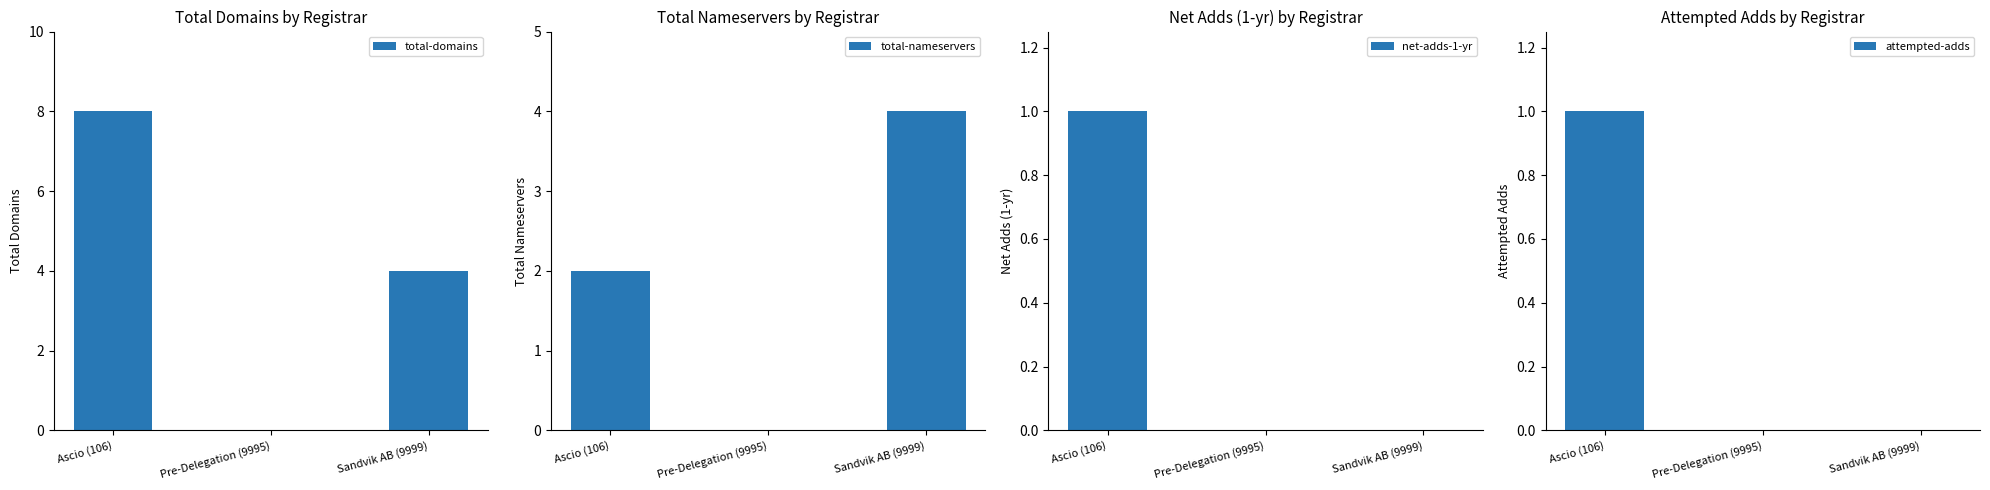

What is the spread (max minus min) of values at Ascio (106)?

7